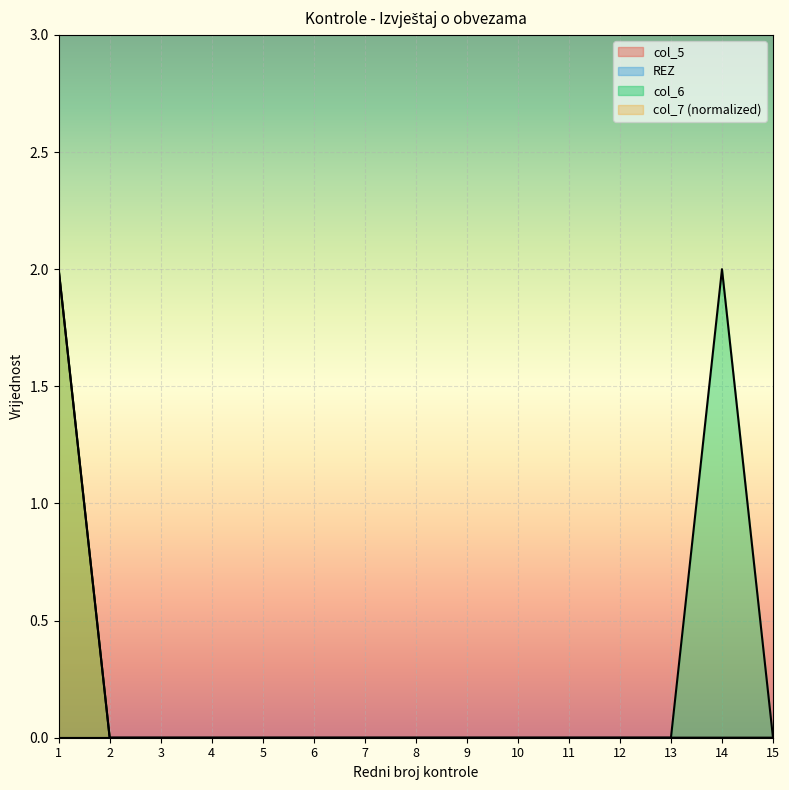

Reading right to left, transcribe all the data shown in this chart.

col_6: 0	2	0	0	0	0	0	0	0	0	0	0	0	0	2
col_7: 0	0	0	0	0	0	0	0	0	0	0	0	0	0	2